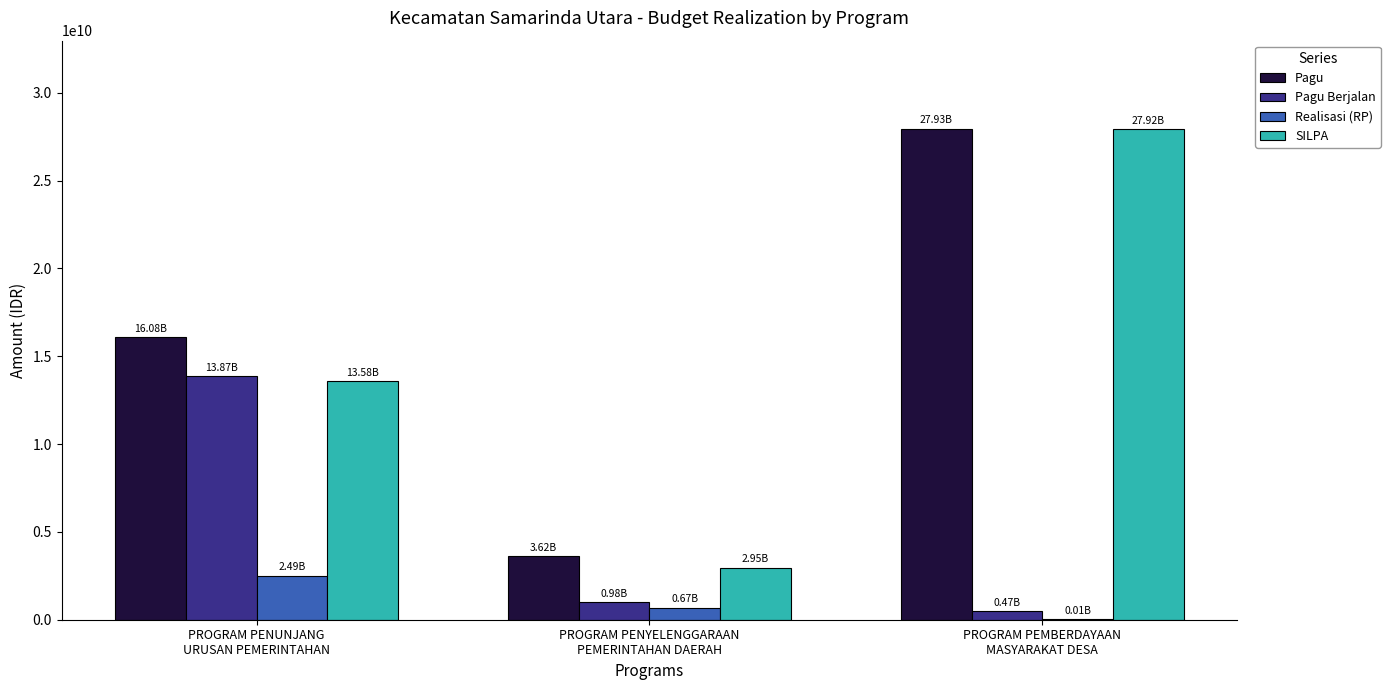

What is the sum of all Pagu values?

47628602275